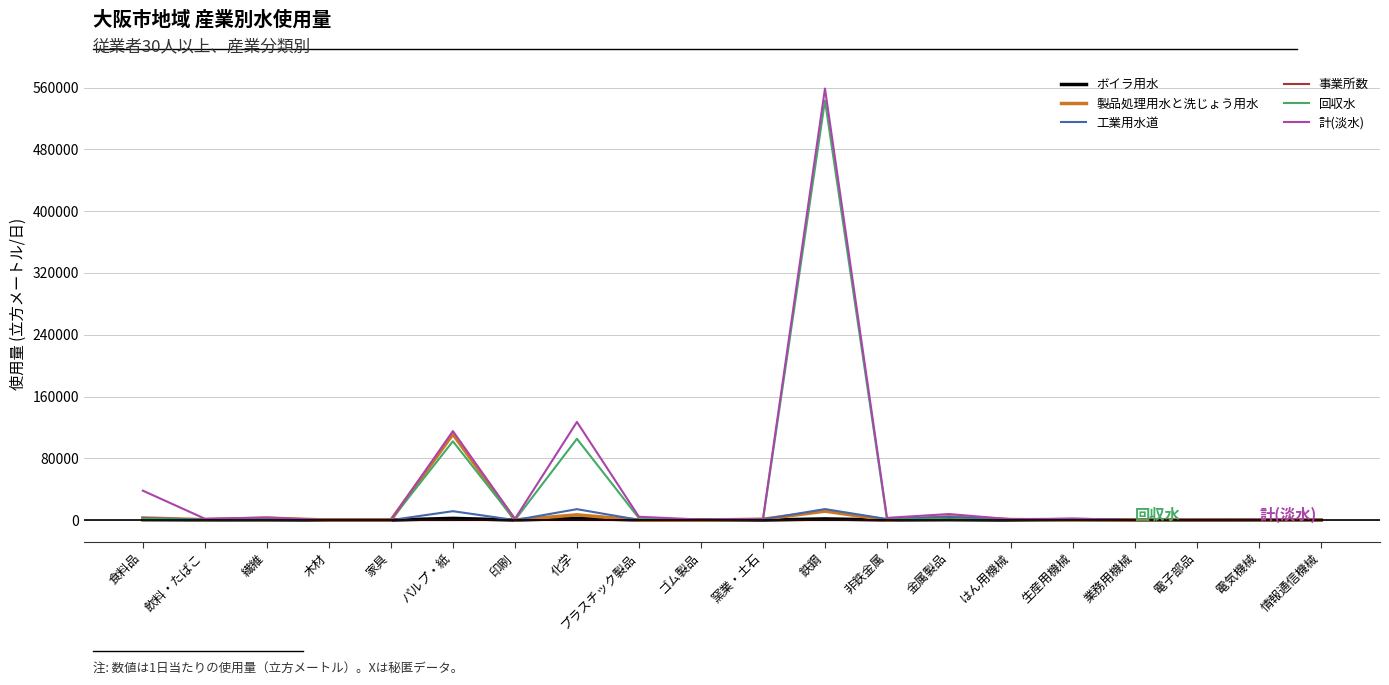

What is the difference between the second highest and second lowest values in the 事業所数 series?

90